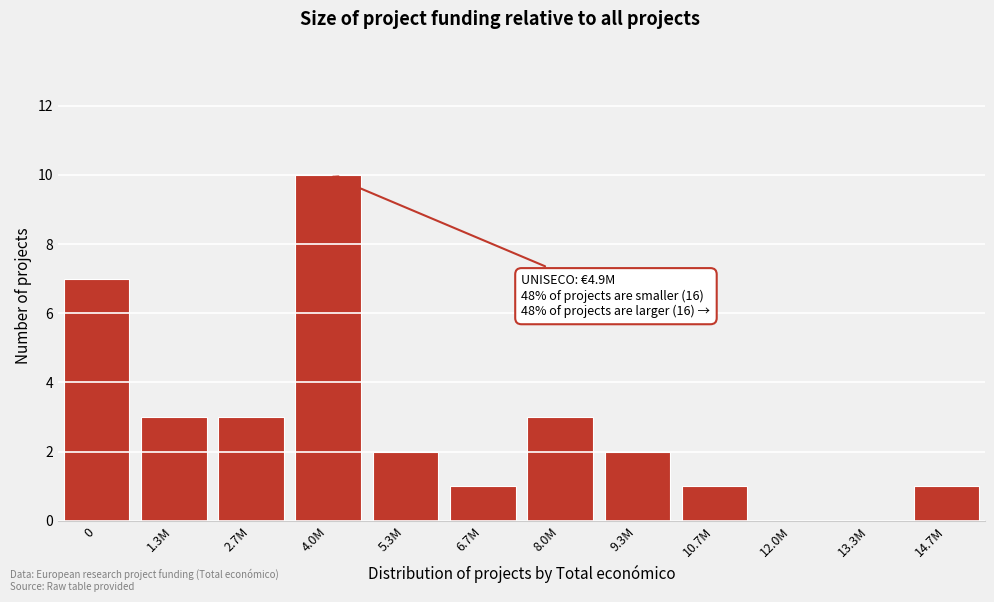

Reading right to left, what are all the values shown in this chart?

14.7M=1	13.3M=0	12.0M=0	10.7M=1	9.3M=2	8.0M=3	6.7M=1	5.3M=2	4.0M=10	2.7M=3	1.3M=3	0=7